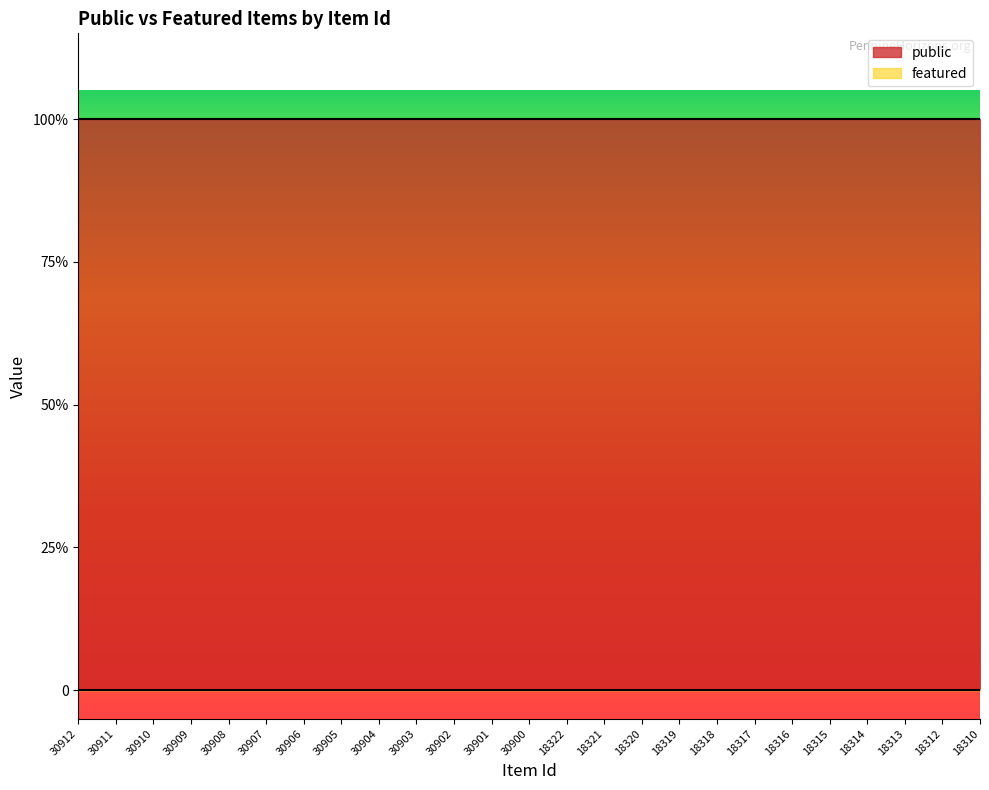

True or false: public and featured cross at least once.

False